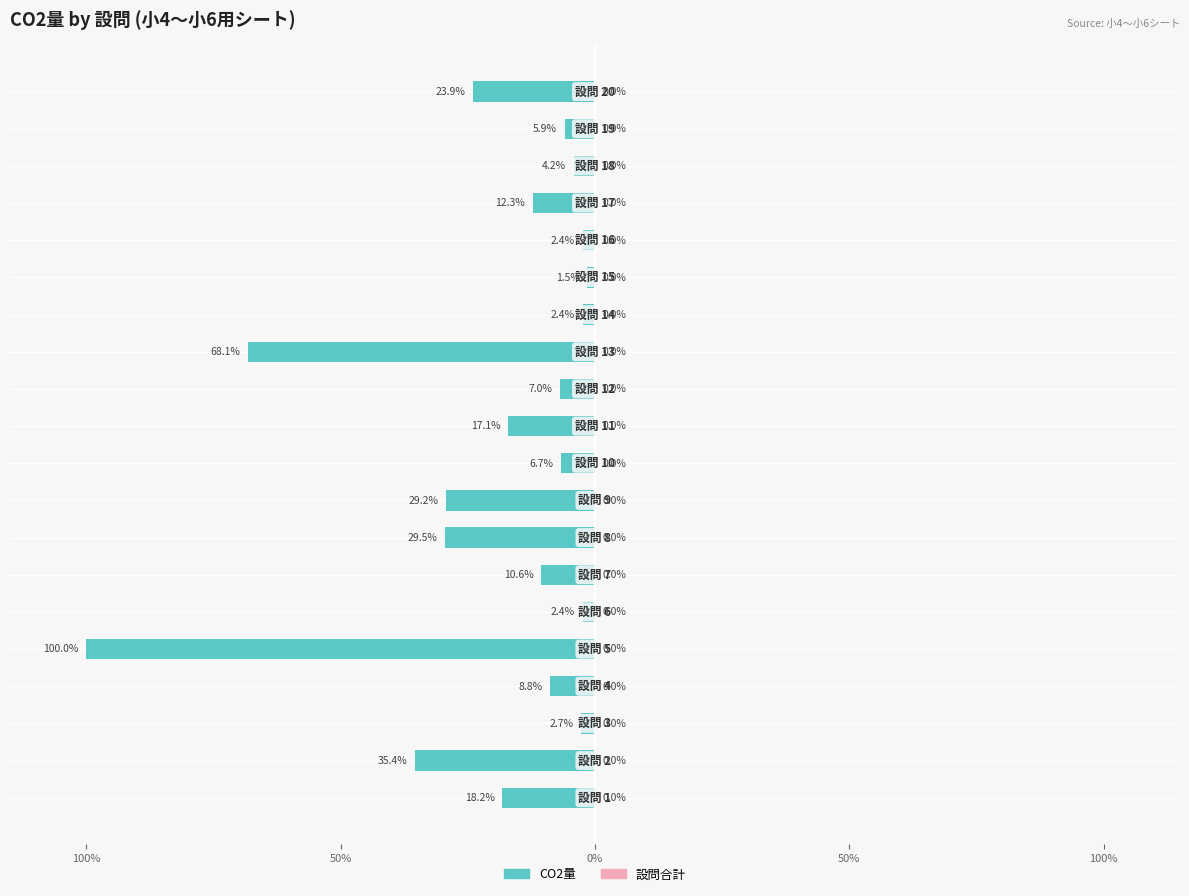

Does the chart contain any negative values?

Yes